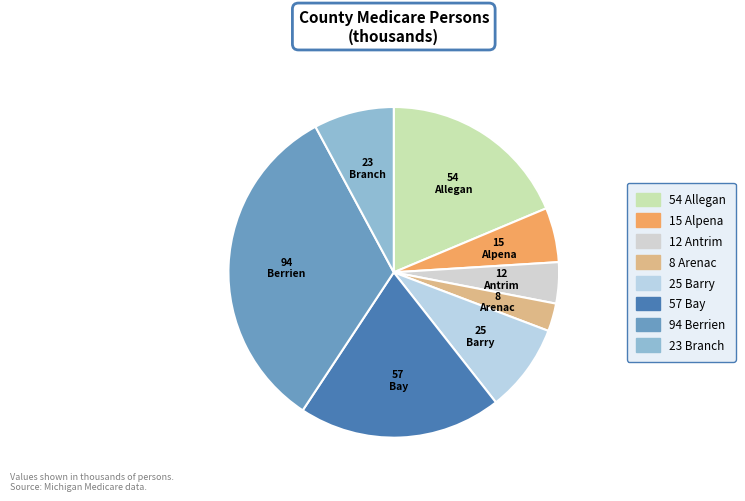

Rank the categories by value from lowest to highest.

Arenac, Antrim, Alpena, Branch, Barry, Allegan, Bay, Berrien